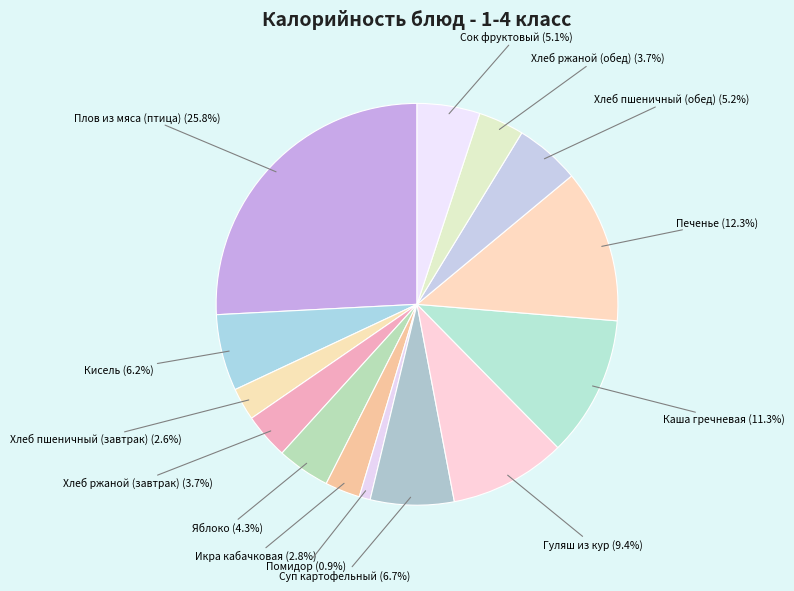

Count the number of slices in the pie.

14